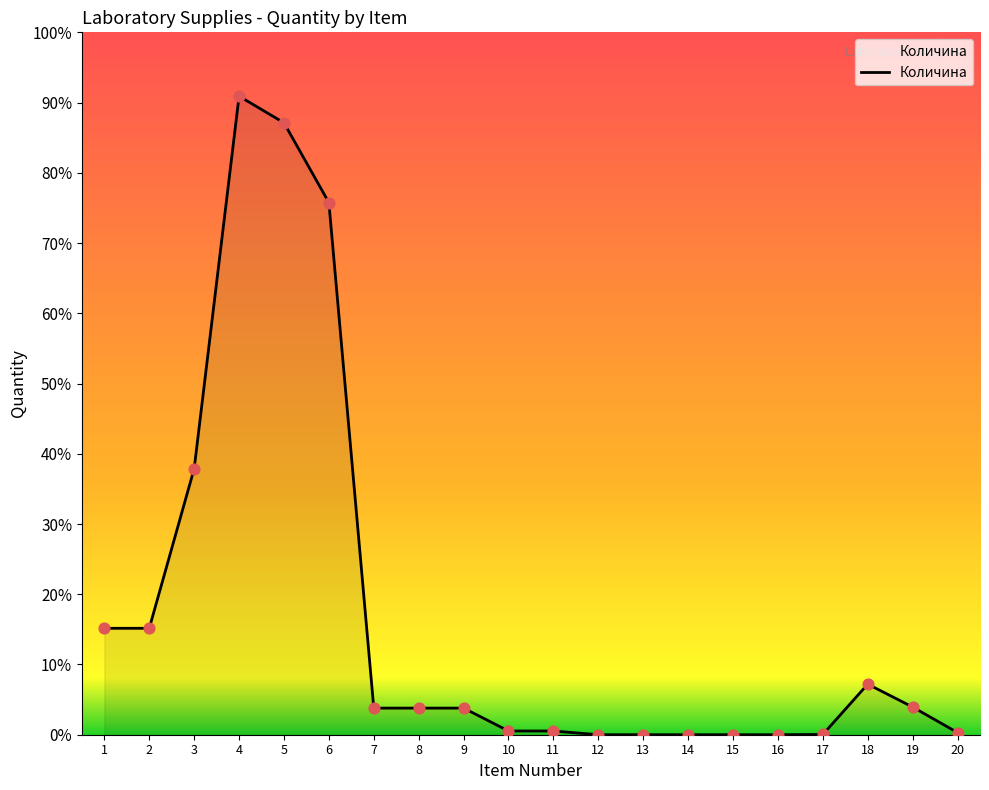

Approximately how many times larger is the value at 1 compared to 13?

20000.0